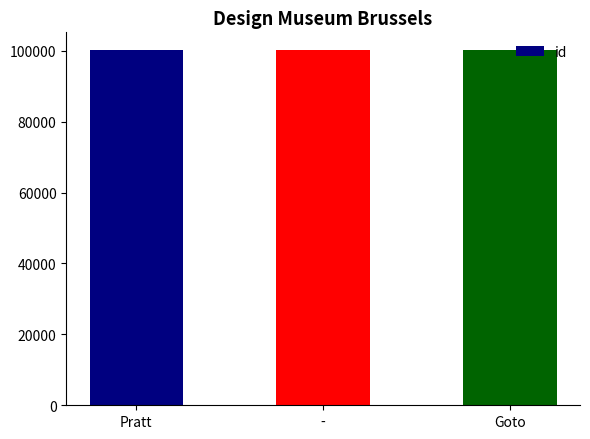

What is the smallest value displayed?

100186